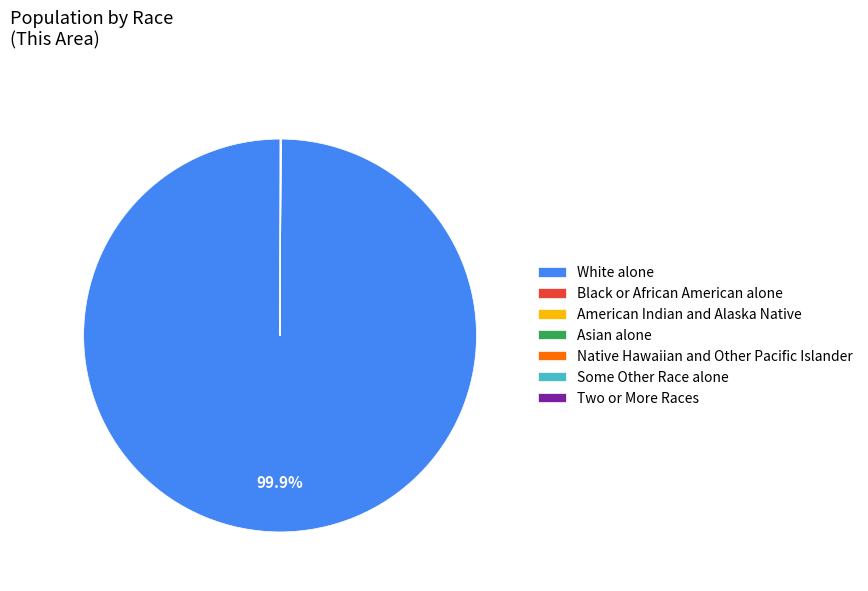

Which slice is the largest?

White alone